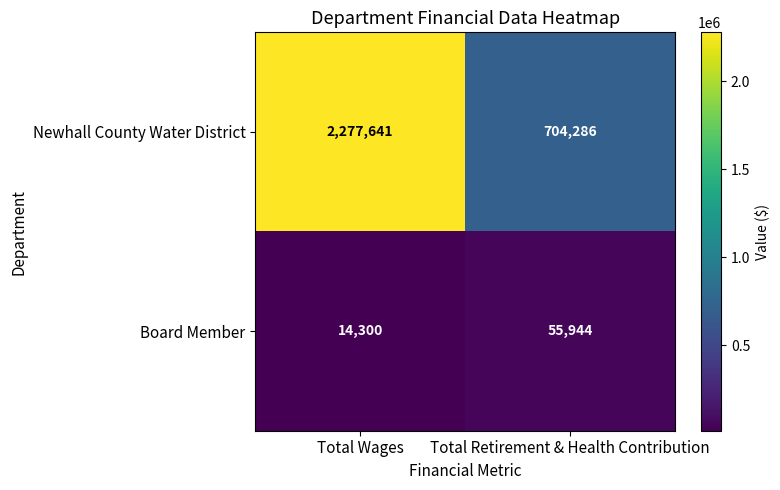

At which label does Board Member reach its peak?

Total Retirement & Health Contribution